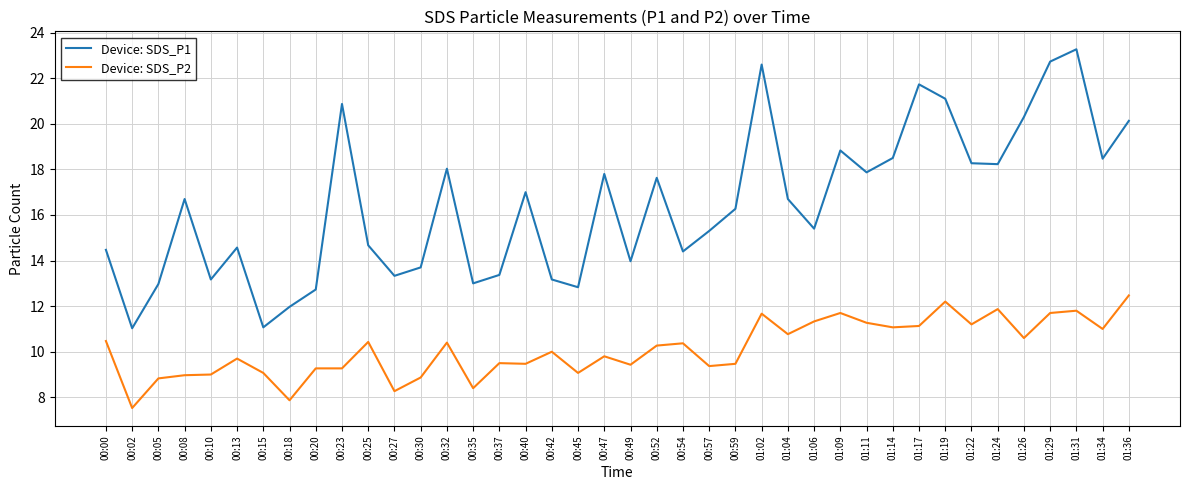

The value of Device: SDS_P1 at 01:17 is 33.9. True or false?

False